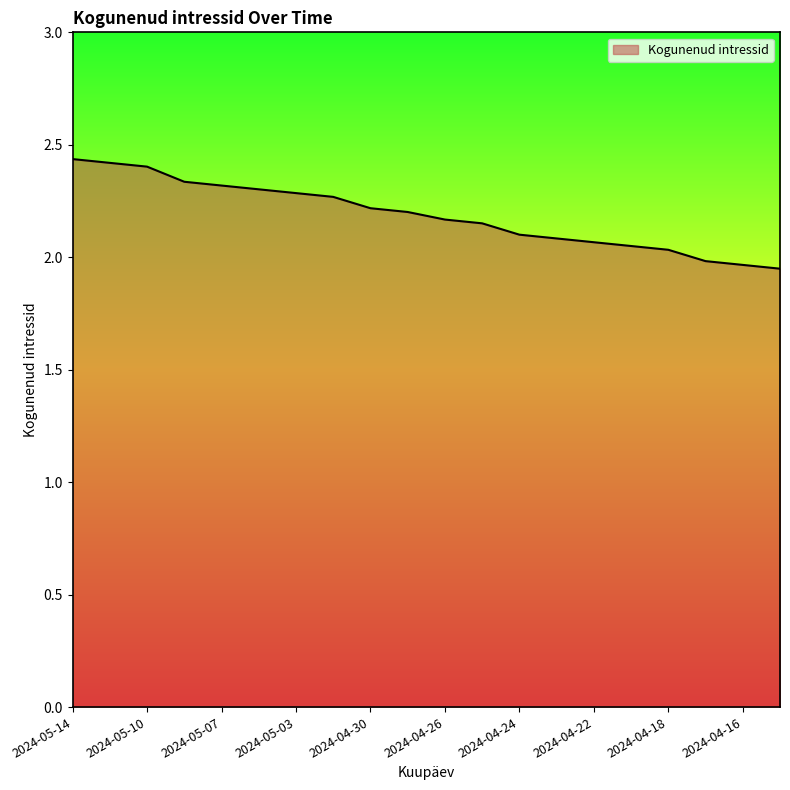

What is the difference between the maximum and minimum values?

0.5